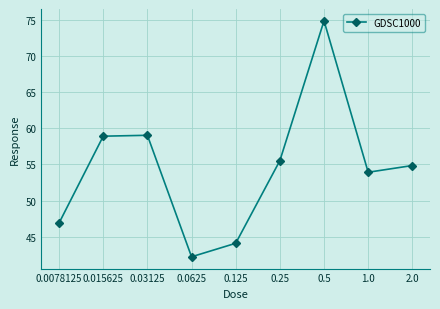

How many interior local valleys (lower than both neighbors) does the data have?

2